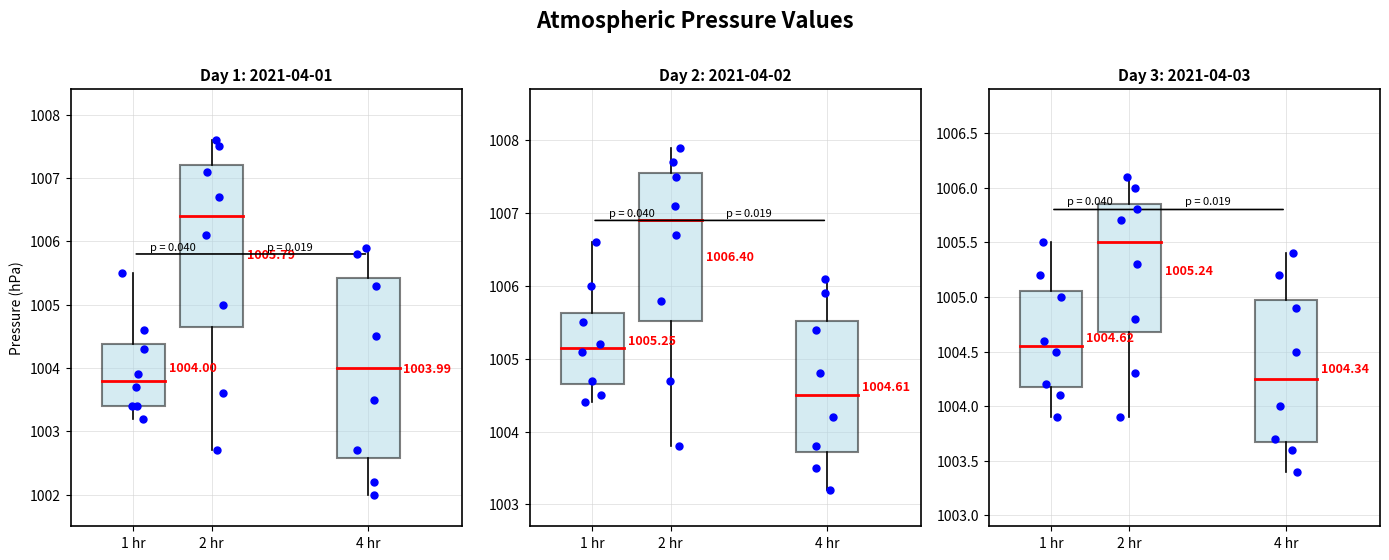

What is the total value across all series at 2021-04-01?

6027.5